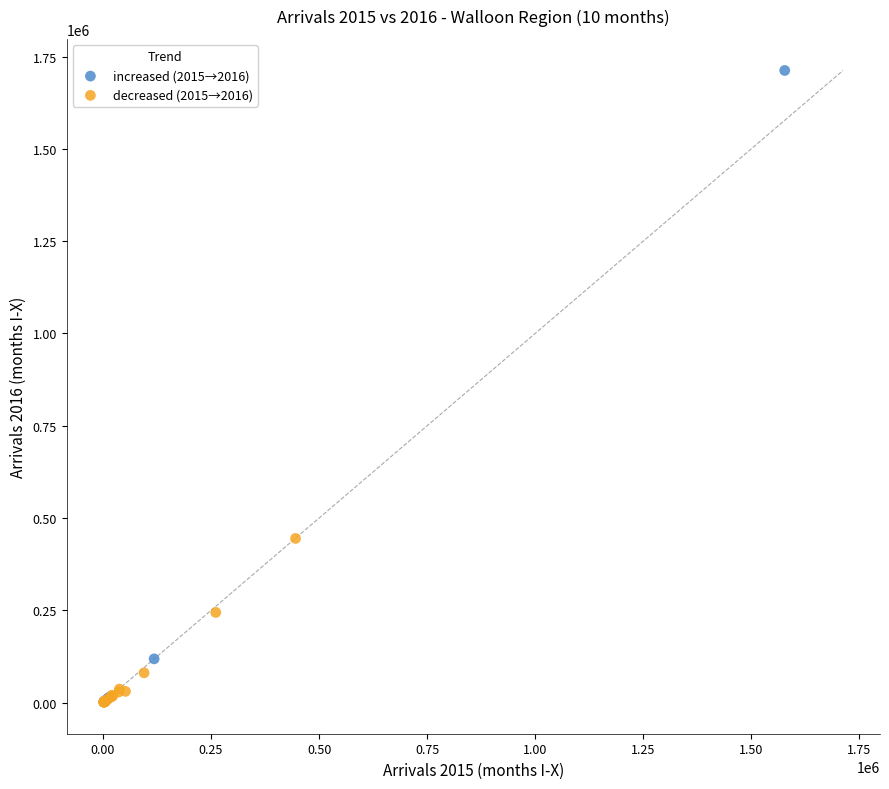

Which series has the widest spread of Y values?

increased (2015→2016)